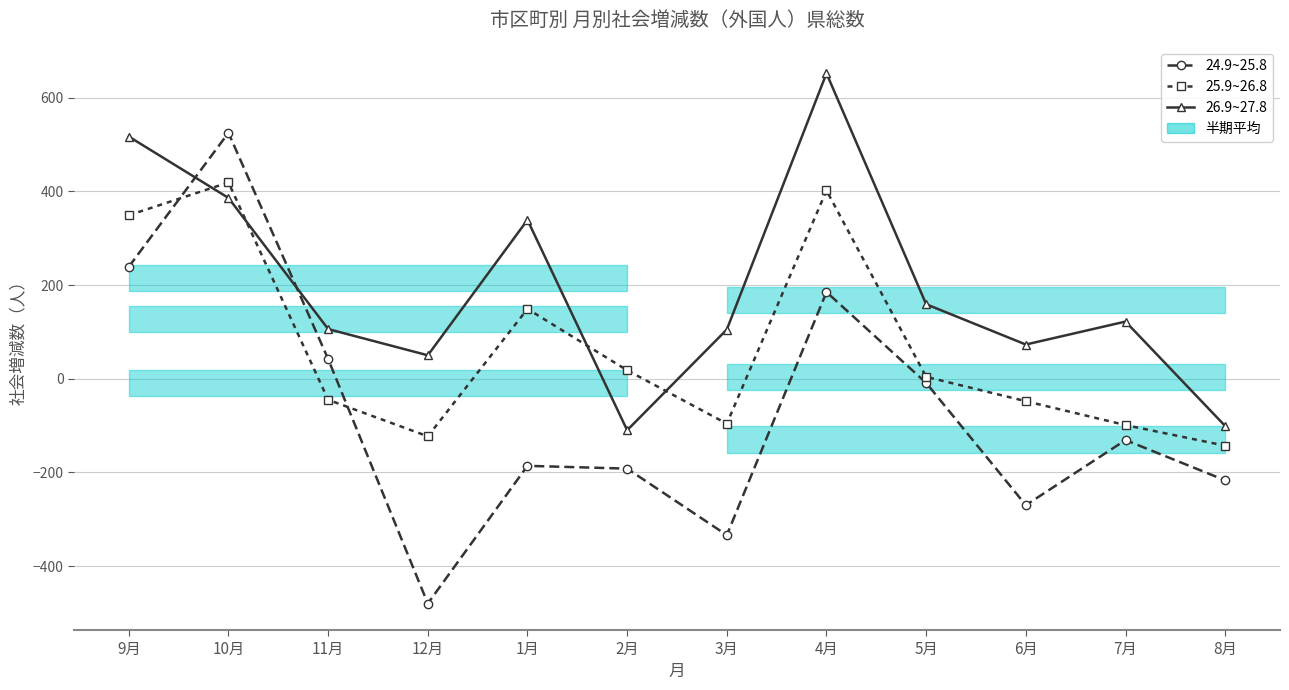

At which category does 25.9~26.8 reach its first local peak?

10月